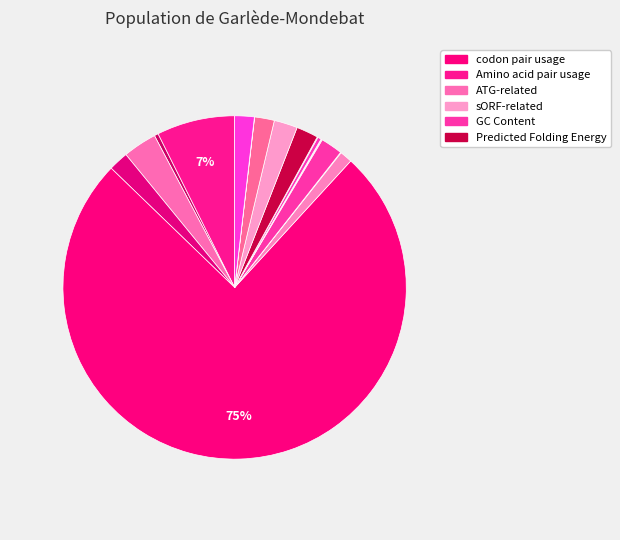

Count the number of slices in the pie.

17